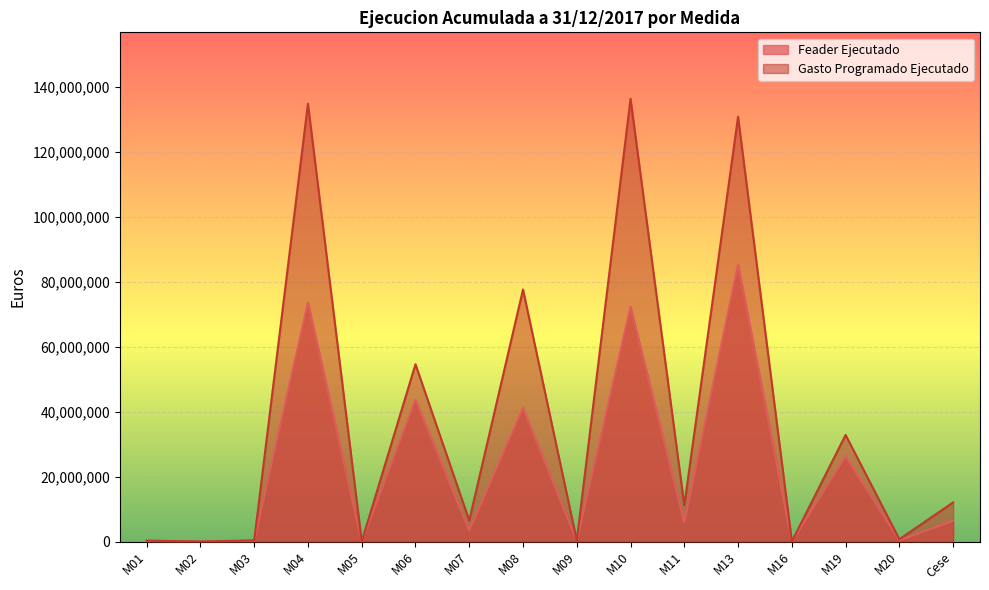

Which series has the largest range (max minus min)?

Gasto Programado Ejecutado